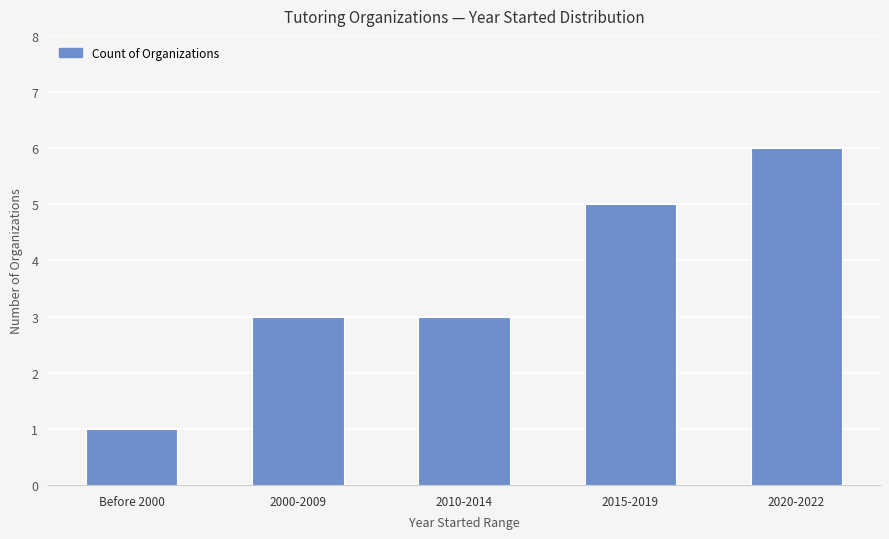

What value does the data have at Before 2000?

1